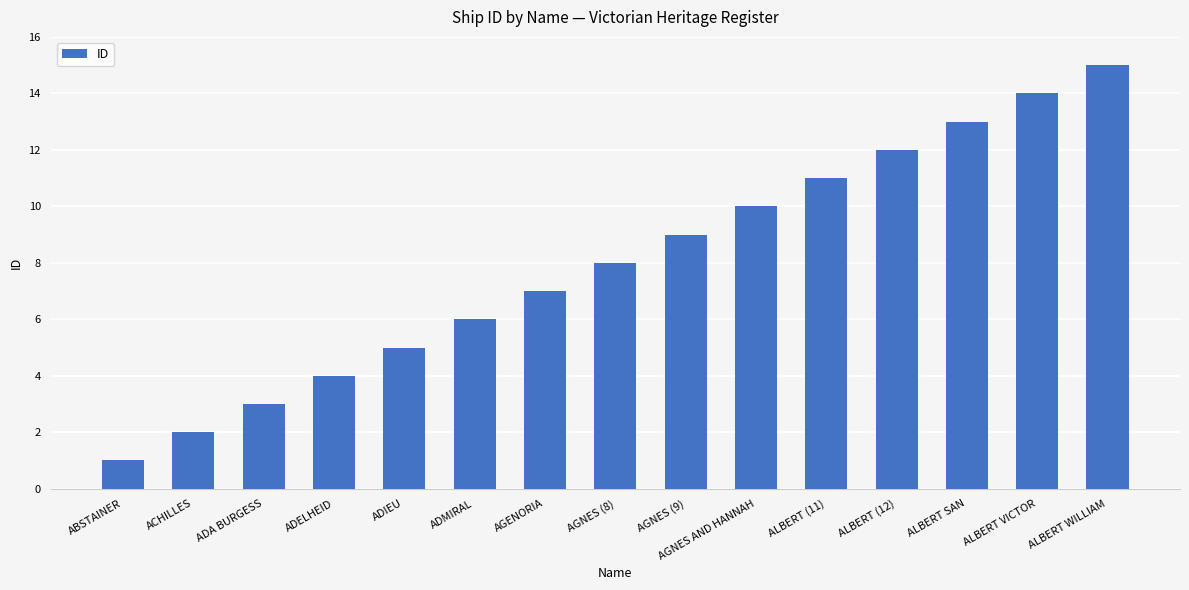

What is the difference between the second highest and minimum values?

13